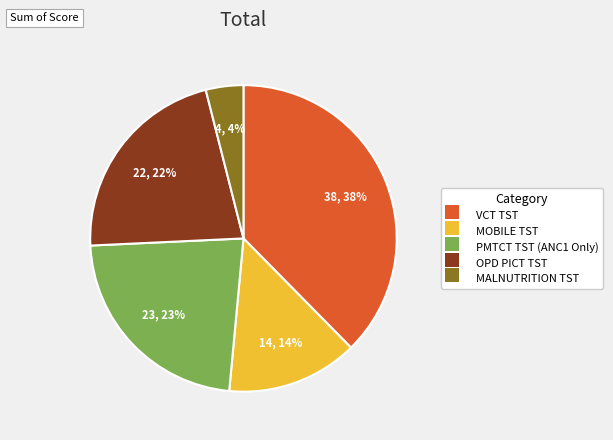

How many slices are in this pie chart?

5